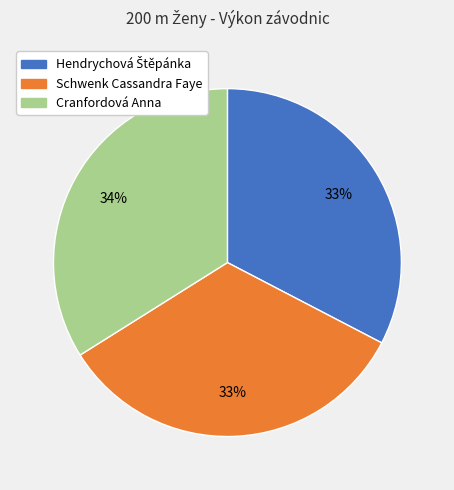

To the nearest percent, what is the difference between the largest and smallest slice percentages?

1%